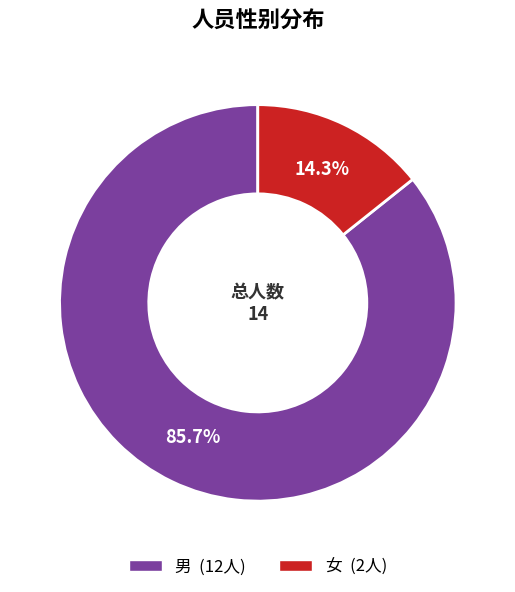

To the nearest percent, what percentage of the pie is 女?

14%